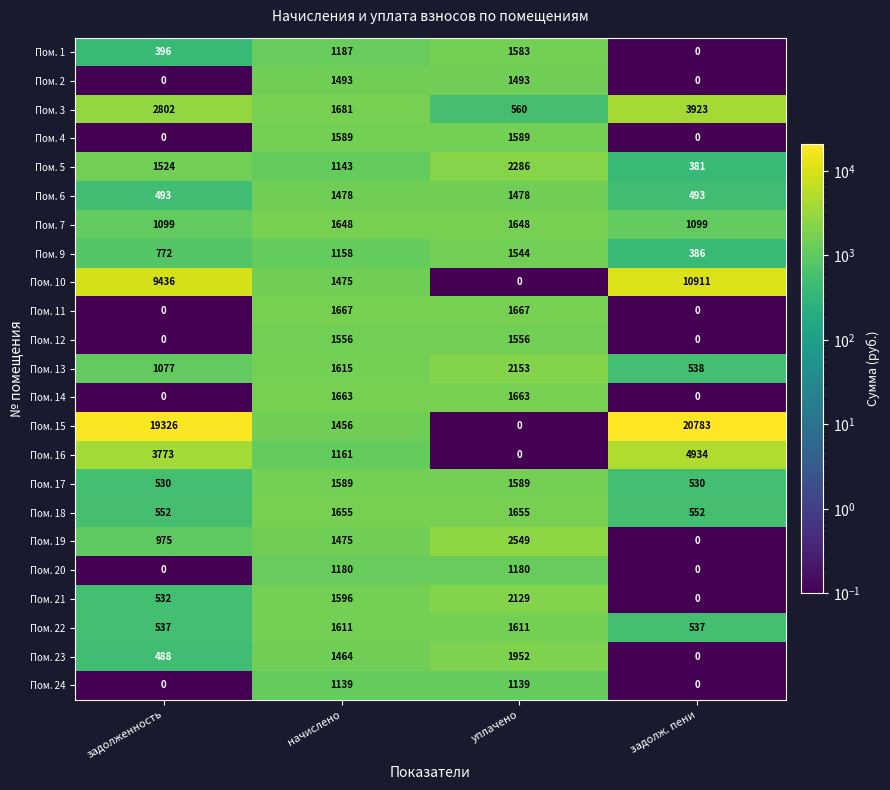

Count the number of categories in the chart.

4